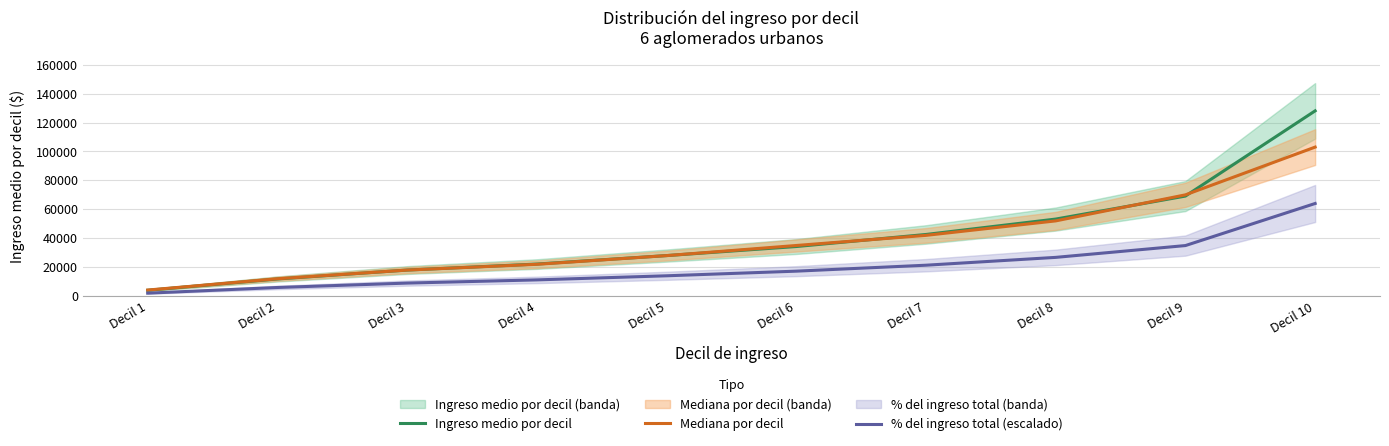

Rank the series by their maximum value, from highest to lowest.

Ingreso medio por decil, Mediana por decil, % del ingreso total (escalado)